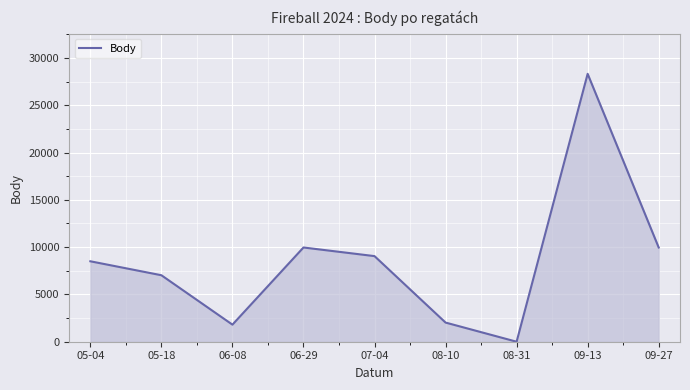

What is the change in value from 06-08 to 06-29?

+8158